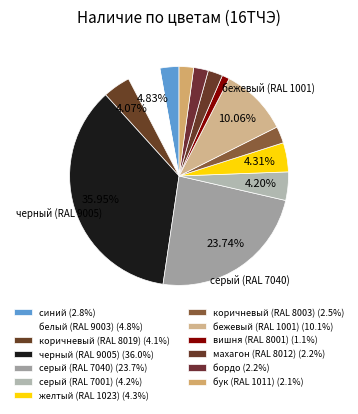

Rank the categories by value from highest to lowest.

черный (RAL 9005), серый (RAL 7040), бежевый (RAL 1001), белый (RAL 9003), желтый (RAL 1023), серый (RAL 7001), коричневый (RAL 8019), синий, коричневый (RAL 8003), махагон (RAL 8012), бордо, бук (RAL 1011), вишня (RAL 8001)